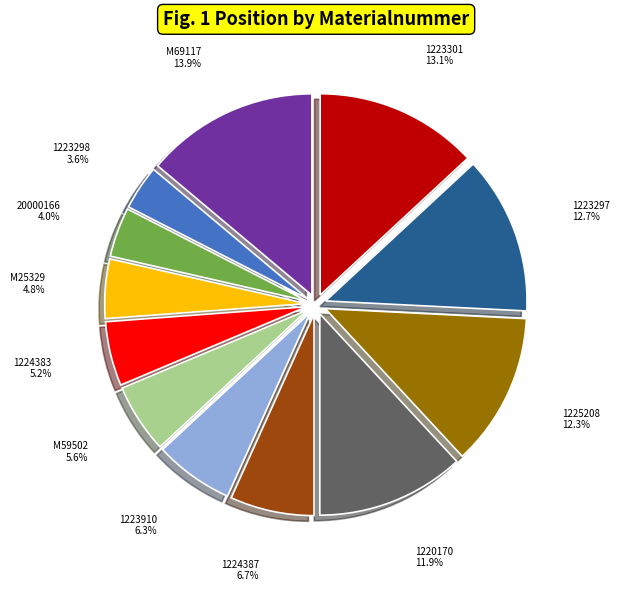

Between 1223301 and 1220170, which is larger?

1223301